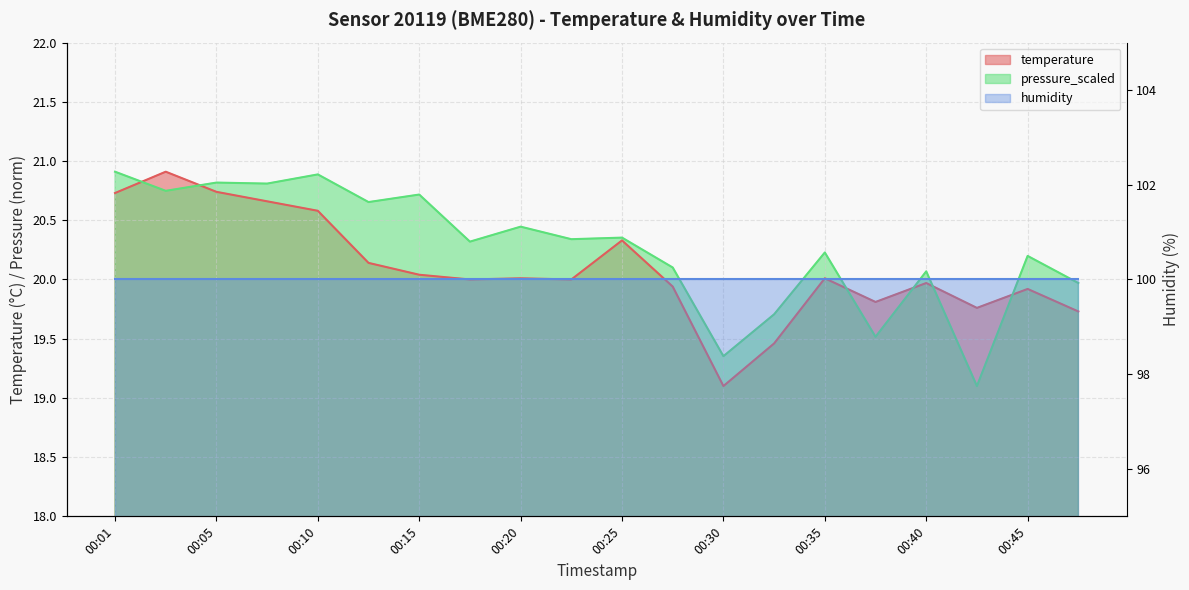

Where is the first local maximum for pressure_scaled?

00:05